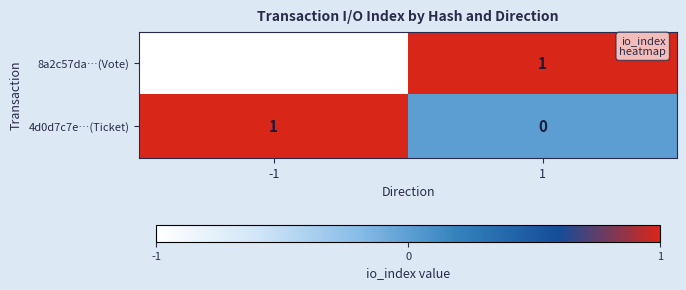

Reading right to left, extract all data points from this chart.

8a2c57da…(Vote): 1	-1
4d0d7c7e…(Ticket): 0	1